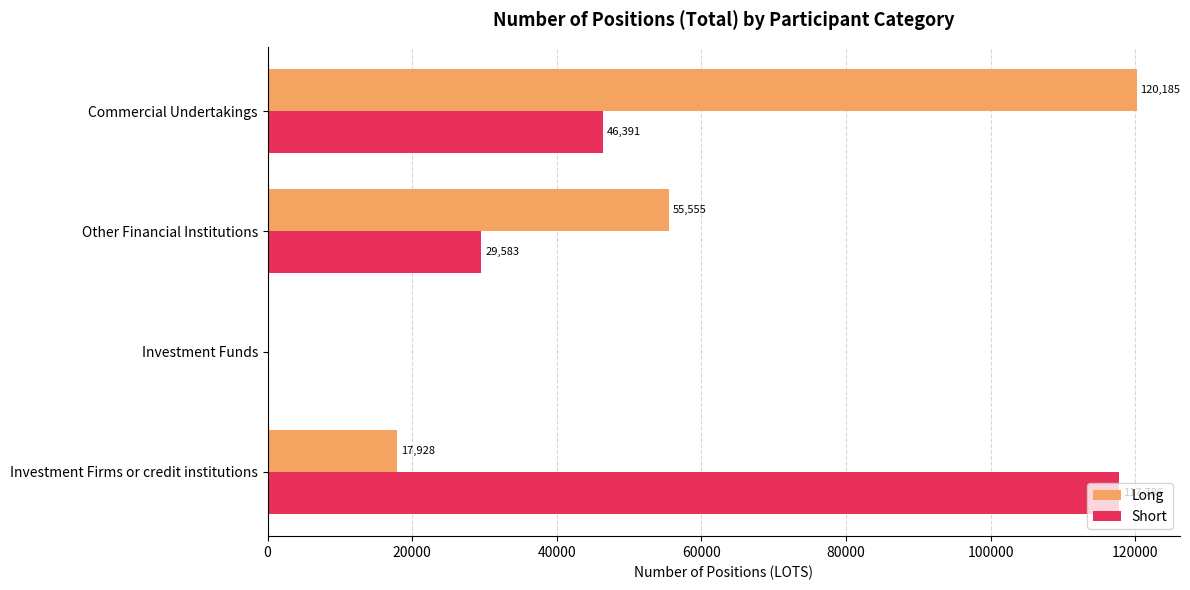

What is the sum of the Long values at Commercial Undertakings and Investment Funds?

120185